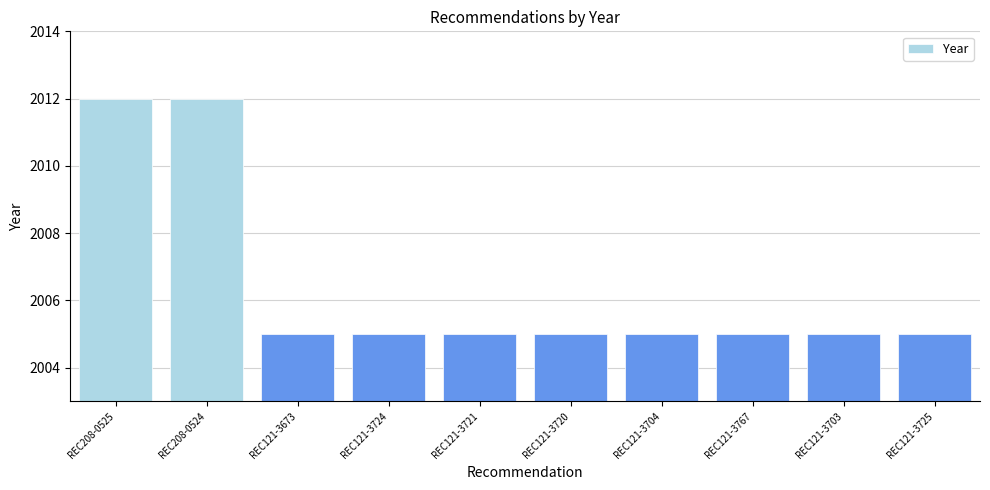

The value at REC121-3703 is 2005. True or false?

True